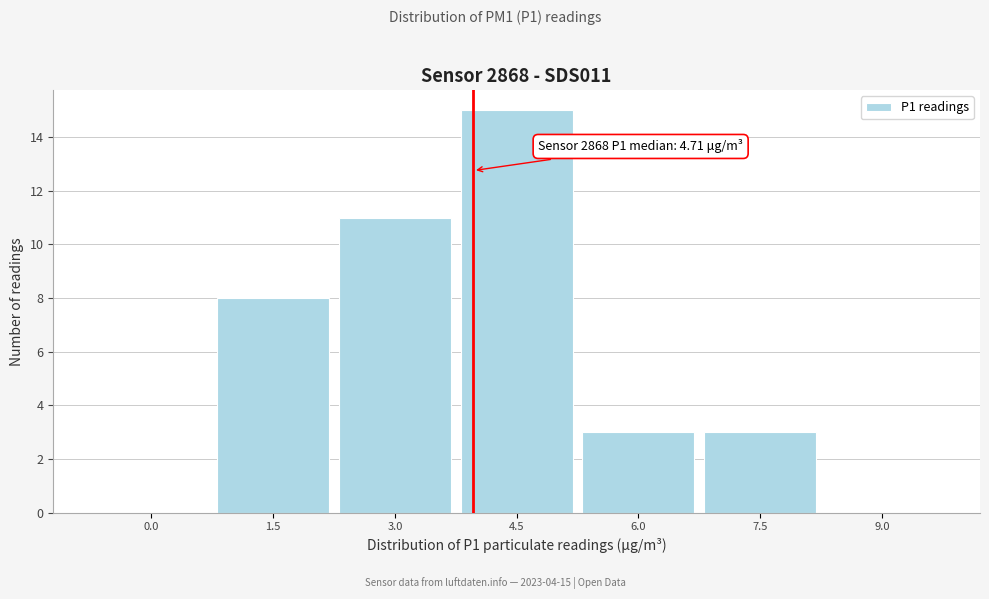

Reading left to right, extract all data points from this chart.

0.0=0	1.5=8	3.0=11	4.5=15	6.0=3	7.5=3	9.0=0